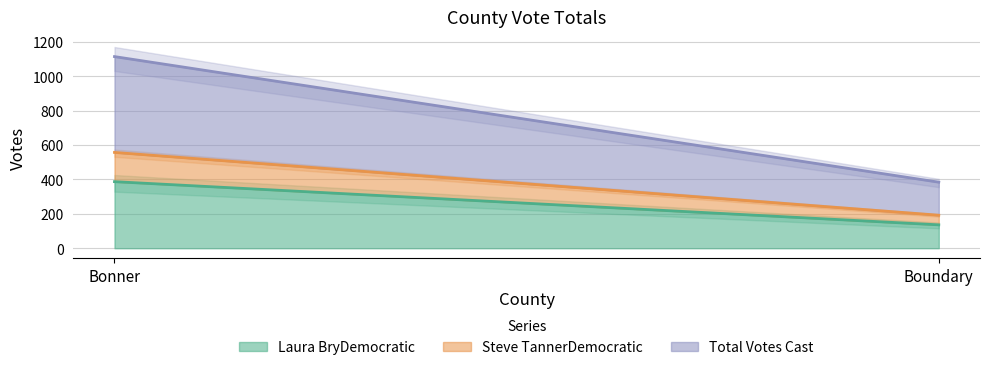

What is the greatest value displayed?

557